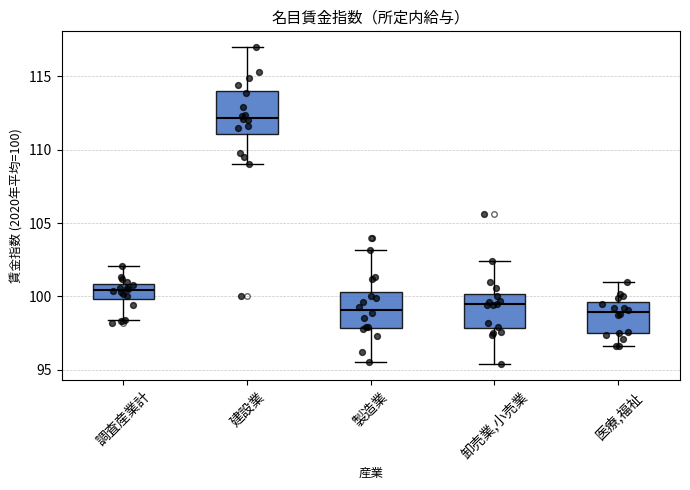

Reading left to right, read every box against the y-axis: the position of its median line, the range the box covers, and the ends of its whiskers. The values are not printed on the chart, so give them approximately, as read against the axis.

調査産業計: median 100.5, box 100.0 to 101.0, whiskers 98.5 to 102.0
建設業: median 112.0, box 111.0 to 114.0, whiskers 109.0 to 117.0
製造業: median 99.0, box 98.0 to 100.5, whiskers 95.5 to 103.0
卸売業,小売業: median 99.5, box 98.0 to 100.0, whiskers 95.5 to 102.5
医療,福祉: median 99.0, box 97.5 to 99.5, whiskers 96.5 to 101.0